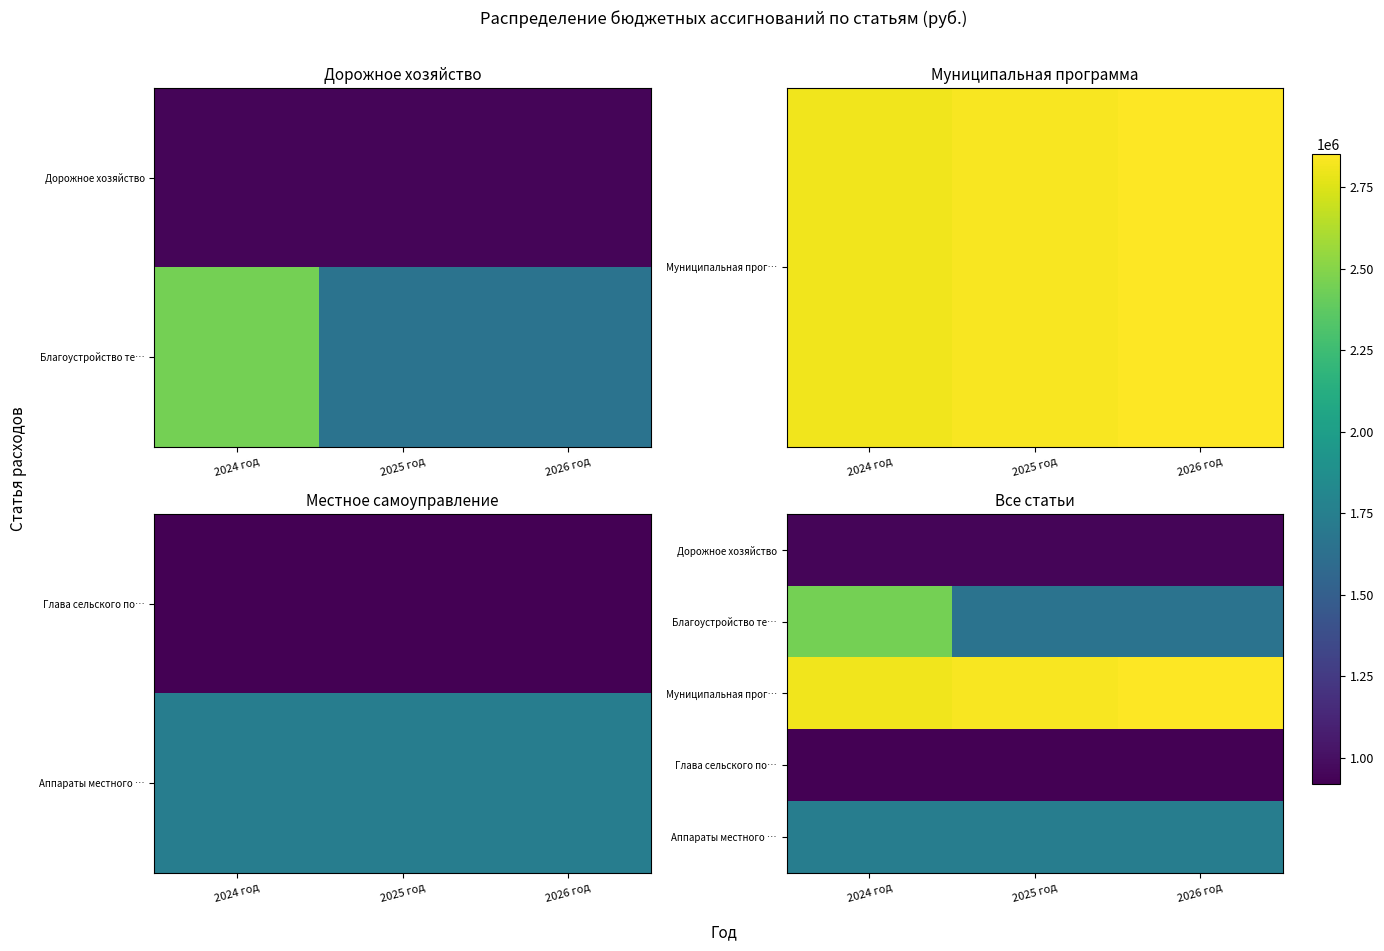

The value of Дорожное хозяйство at 2025 год is 948152.7. True or false?

True